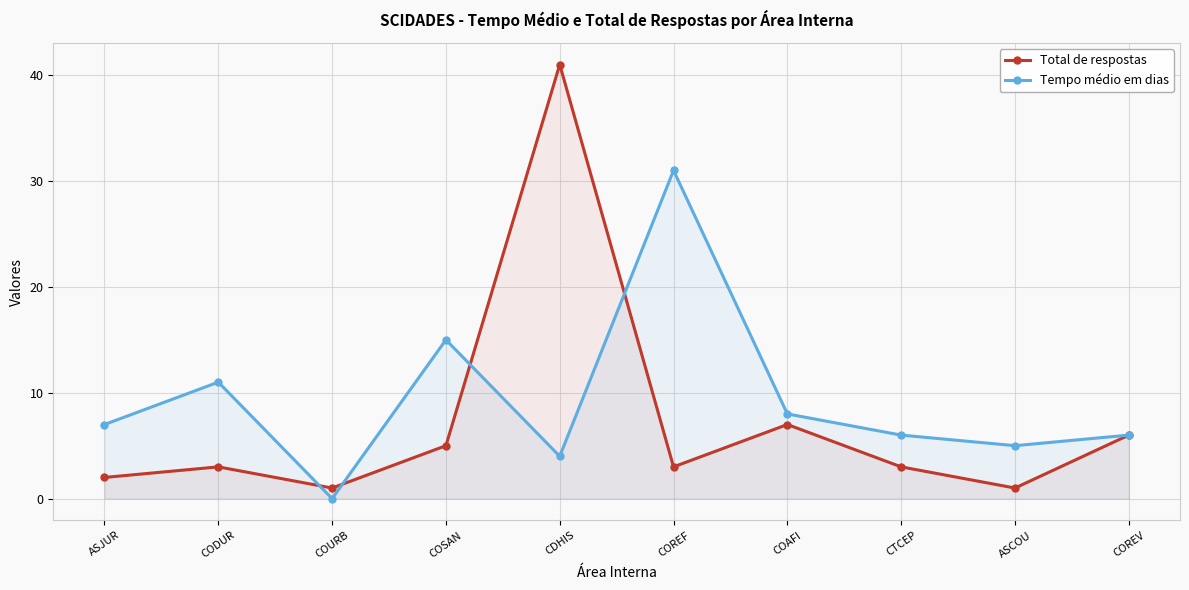

What is the total value across all series at COAFI?

15